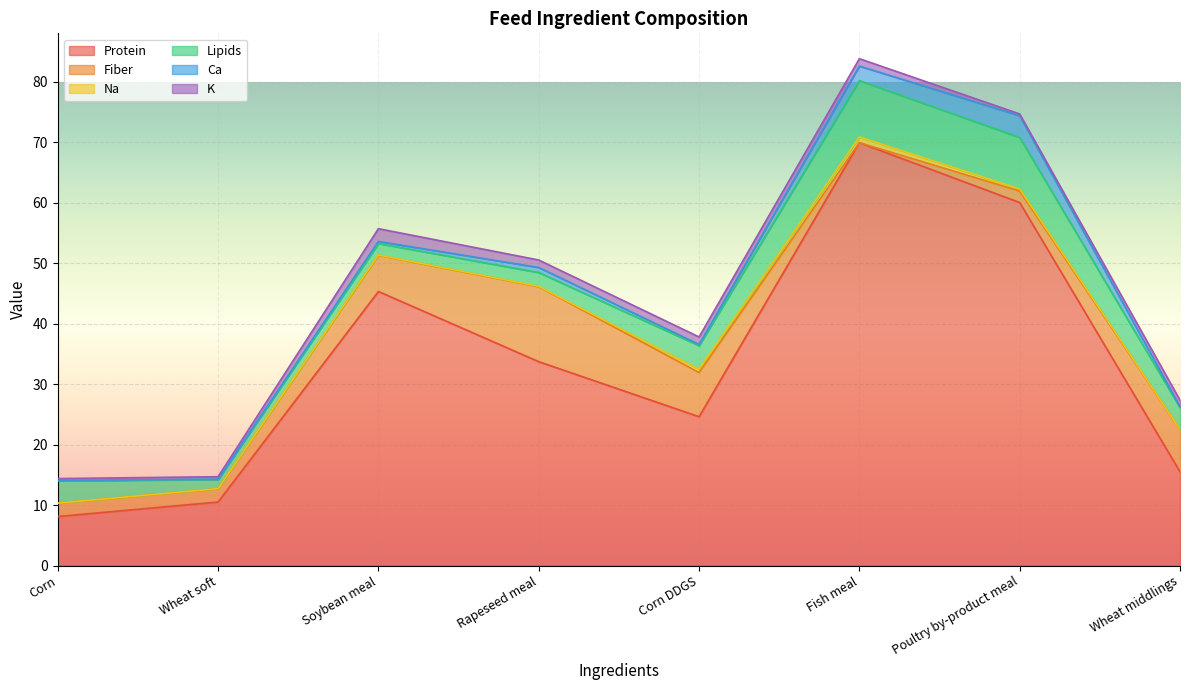

How many intersections are there between Lipids and Fiber?

3